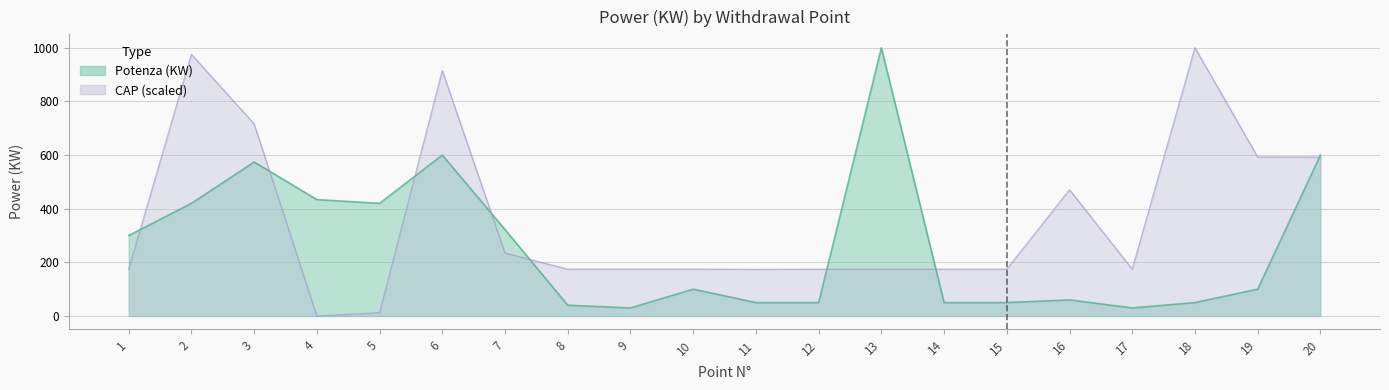

Does the chart display data point markers on the line(s)?

No